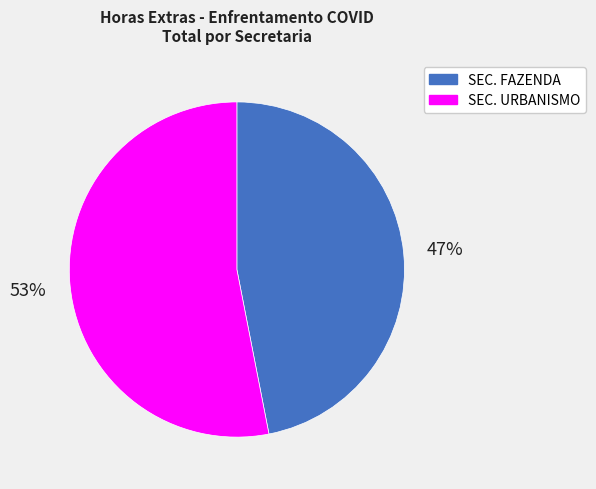

To the nearest percent, what portion does SEC. URBANISMO represent?

53%